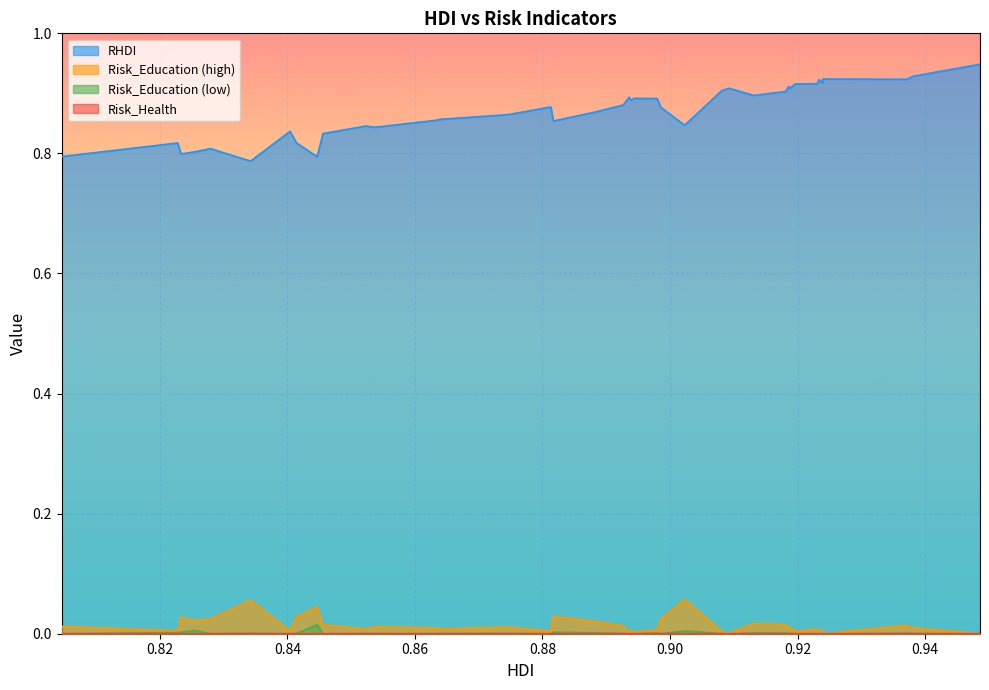

Which series has the largest total across all categories?

RHDI